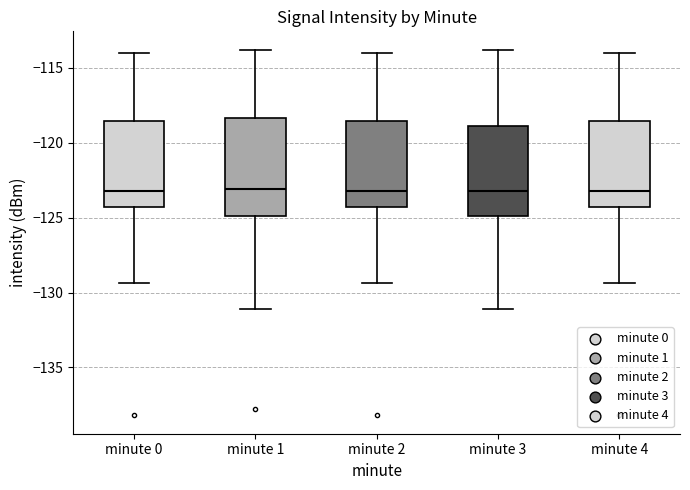

Reading left to right, transcribe this box plot: for each box, give where its median line is, the range the box spans, and where its two whiskers end, as read against the y-axis. The values are not printed on the chart, so give them approximately, as read against the axis.

minute 0: median -123.0, box -124.5 to -118.5, whiskers -129.5 to -114.0
minute 1: median -123.0, box -125.0 to -118.5, whiskers -131.0 to -114.0
minute 2: median -123.0, box -124.5 to -118.5, whiskers -129.5 to -114.0
minute 3: median -123.0, box -125.0 to -119.0, whiskers -131.0 to -114.0
minute 4: median -123.0, box -124.5 to -118.5, whiskers -129.5 to -114.0